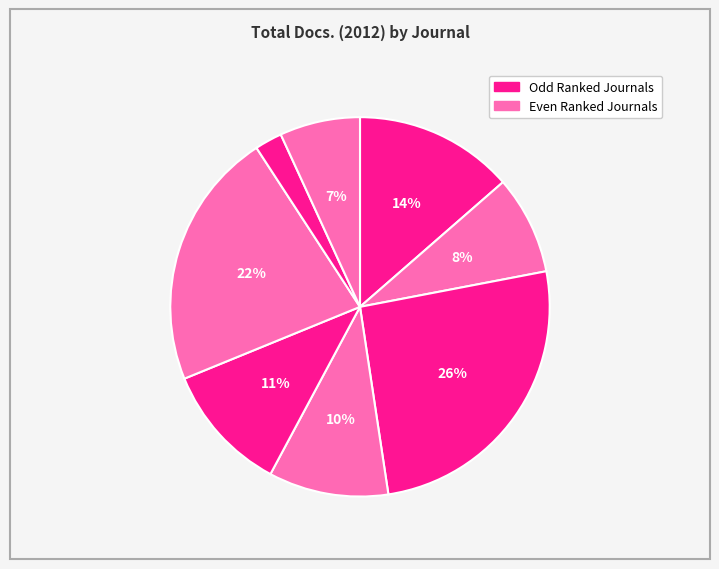

How many segments does this pie chart have?

8